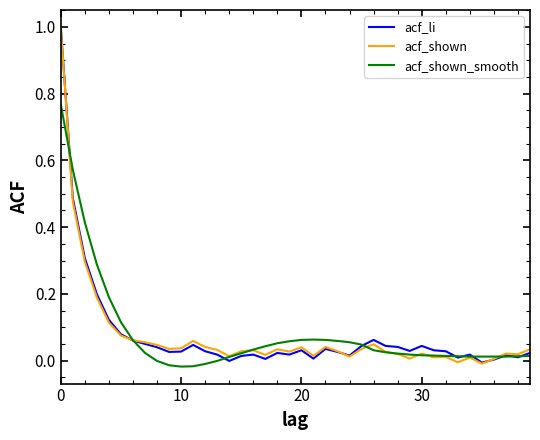

What is the maximum value shown in the chart?

1.0